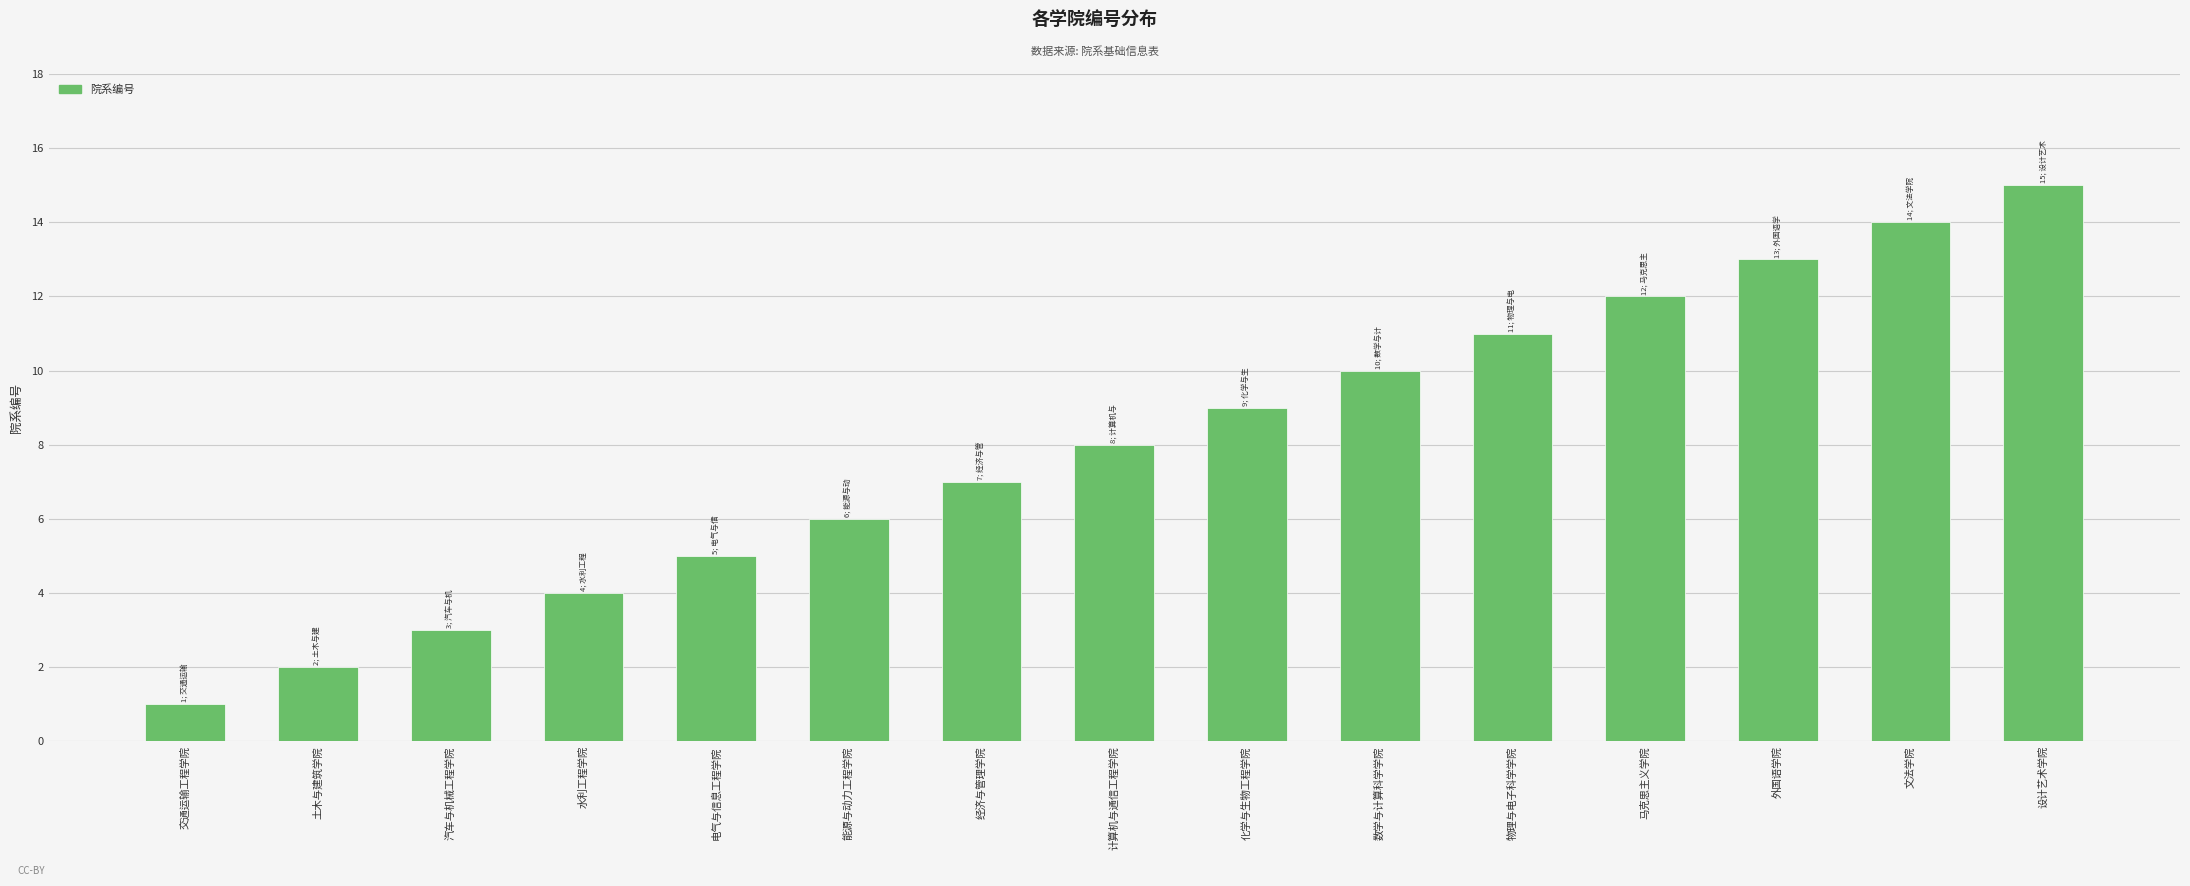

What is the label of the 1st bar from the left?

交通运输工程学院